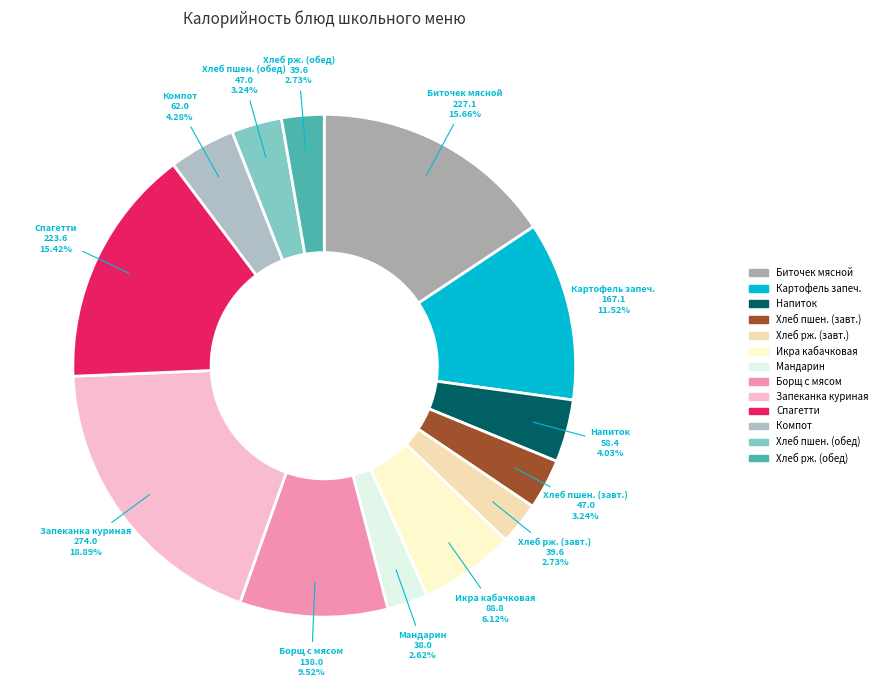

Which category has the biggest portion of the pie?

Запеканка куриная